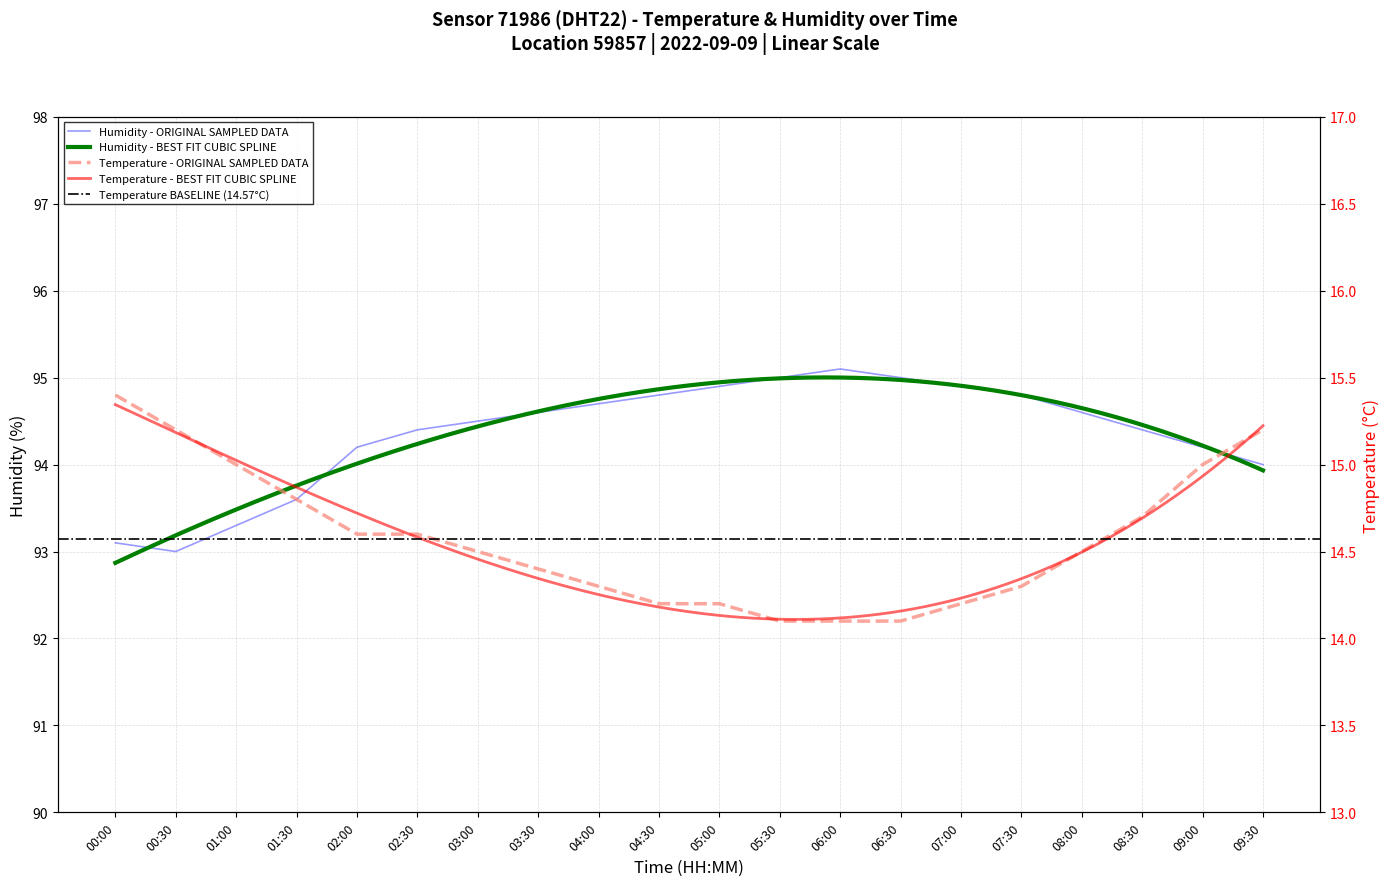

True or false: humidity and temperature cross at least once.

False